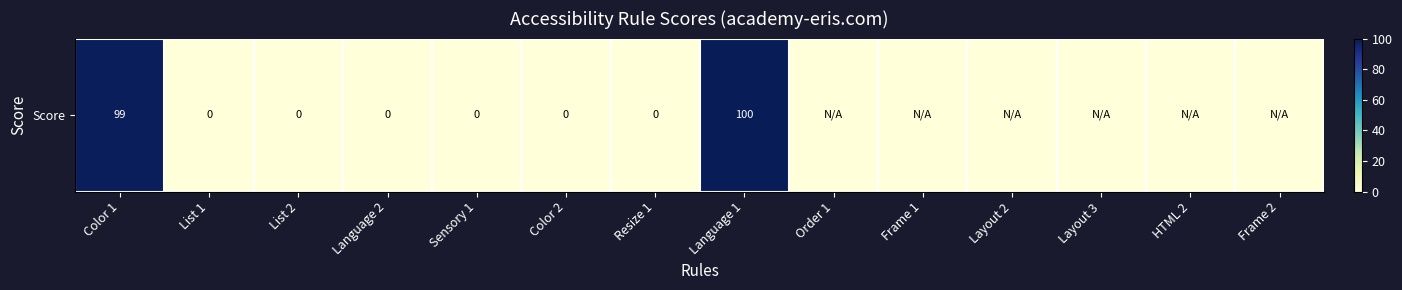

What is the sum of all values?

199